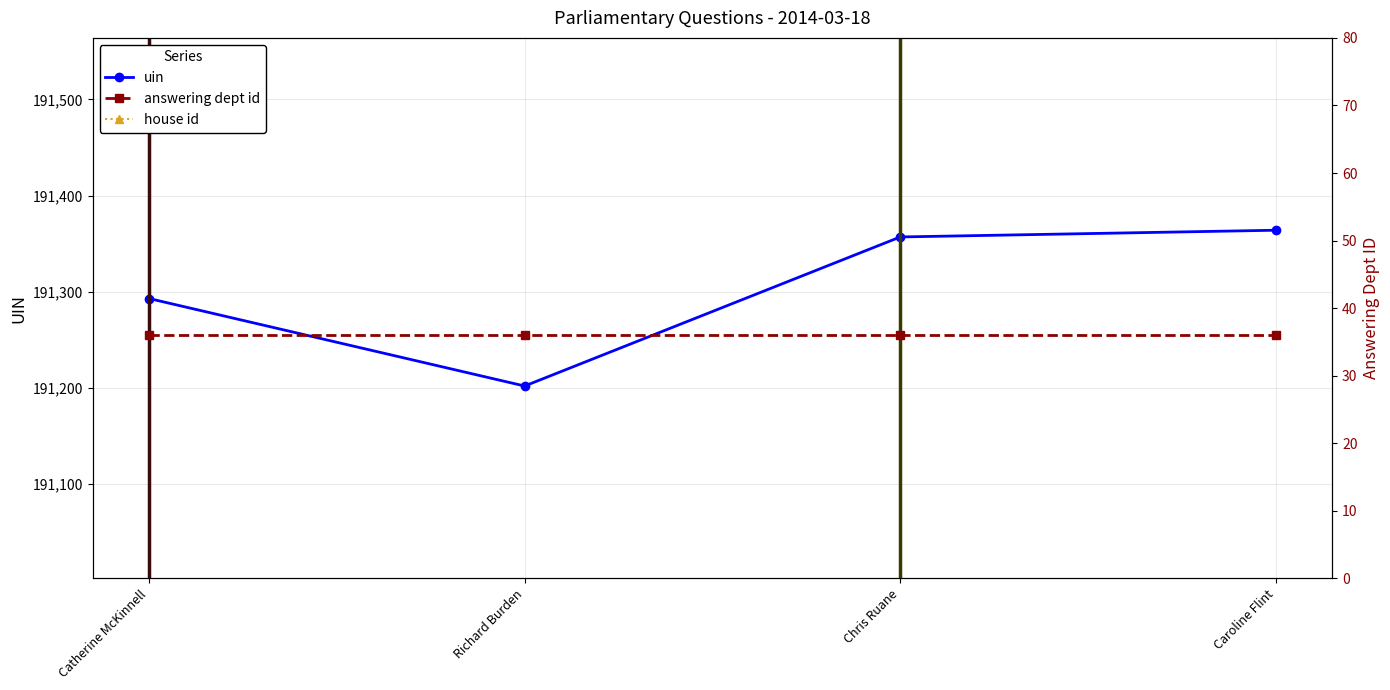

Reading left to right, what are all the values shown in this chart?

uin: Catherine McKinnell=191293	Richard Burden=191202	Chris Ruane=191357	Caroline Flint=191364
house id: Catherine McKinnell=1	Richard Burden=1	Chris Ruane=1	Caroline Flint=1
answering dept id: Catherine McKinnell=36	Richard Burden=36	Chris Ruane=36	Caroline Flint=36